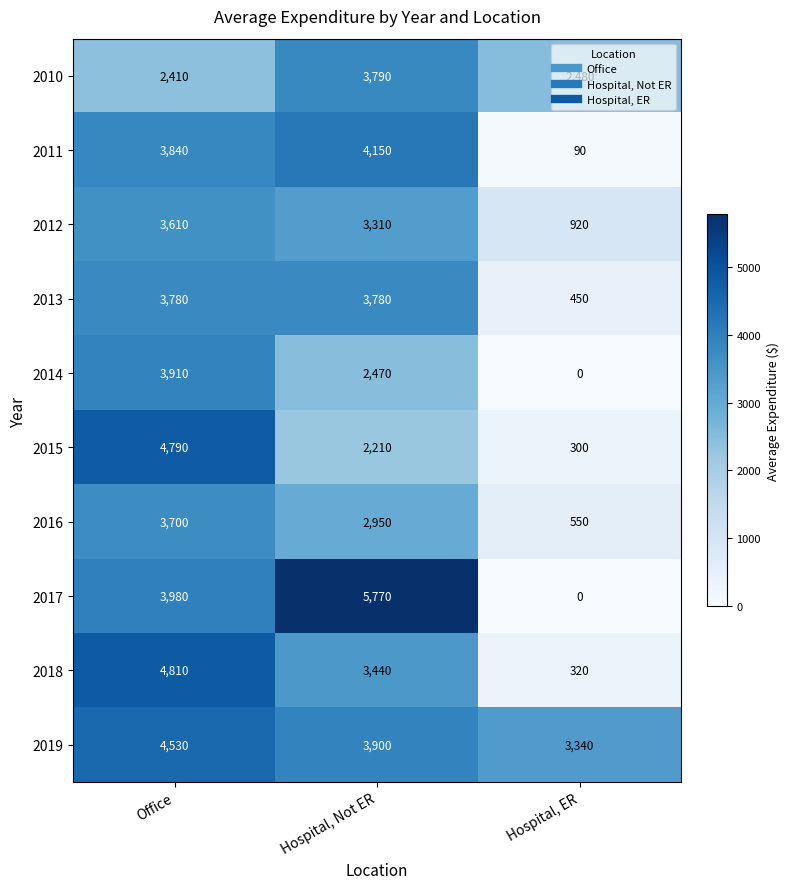

At which label is 2018 closest to 2565?

Hospital, Not ER